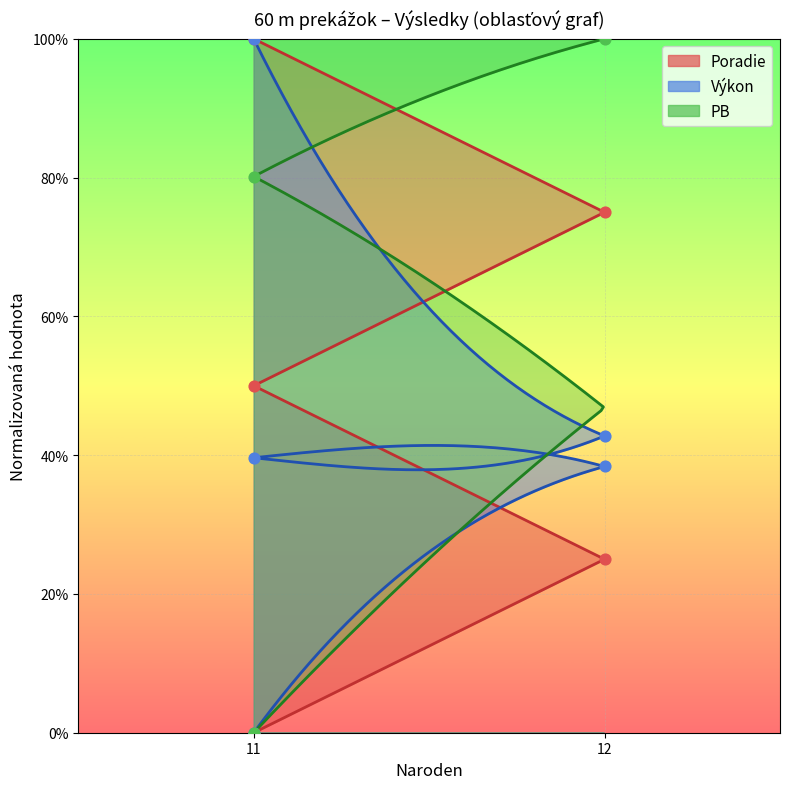

At how many categories does at least one series exceed 0?

4